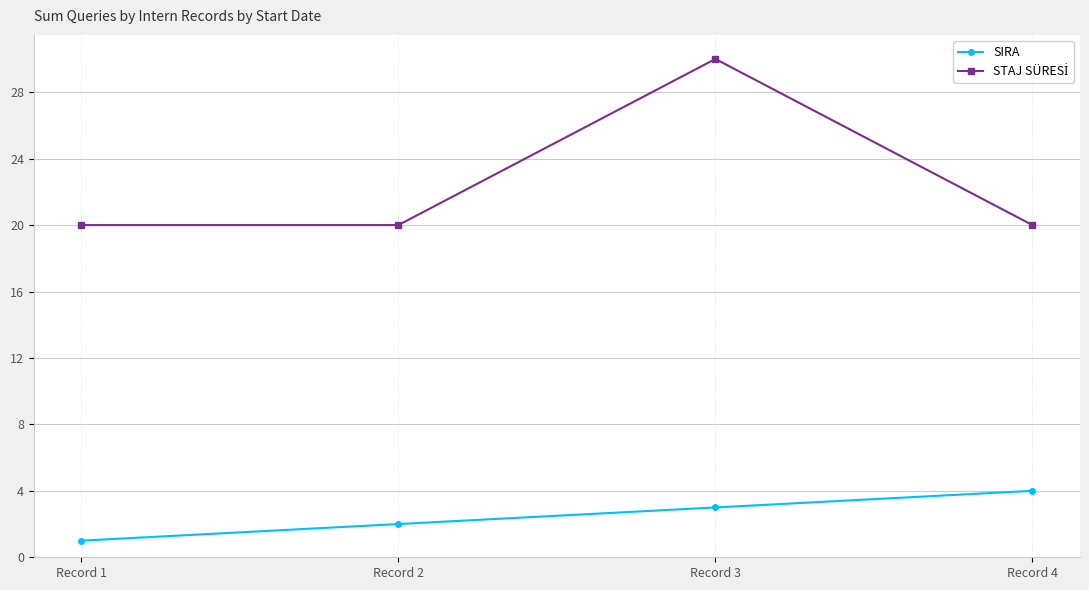

The SIRA series shows 1 at Record 1. True or false?

True